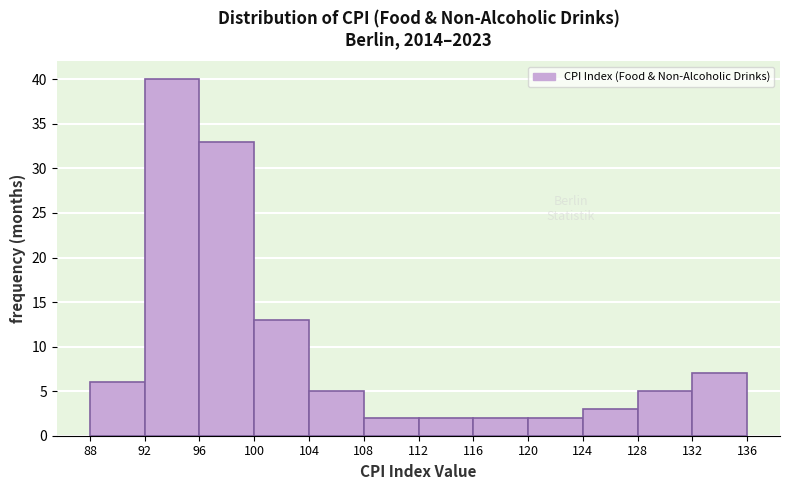

Reading left to right, list every bar in this chart as the range it spans on the x-axis followed by its height. The values are not printed on the chart, so give them approximately, as read against the axis.

88 to 92: 6
92 to 96: 40
96 to 100: 33
100 to 104: 13
104 to 108: 5
108 to 112: 2
112 to 116: 2
116 to 120: 2
120 to 124: 2
124 to 128: 3
128 to 132: 5
132 to 136: 7